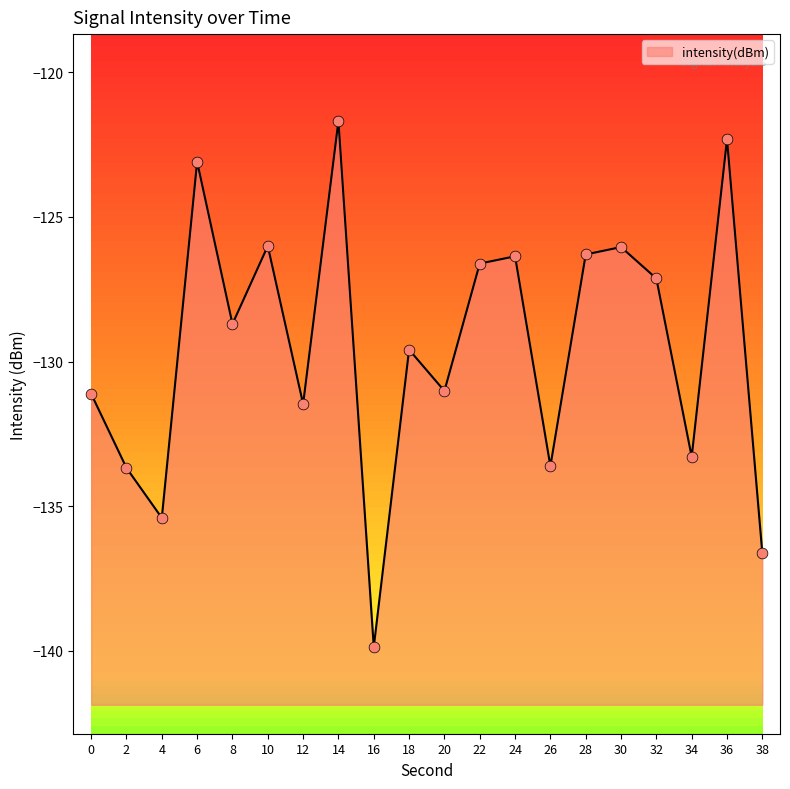

What is the change in value from 8 to 16?

-11.2